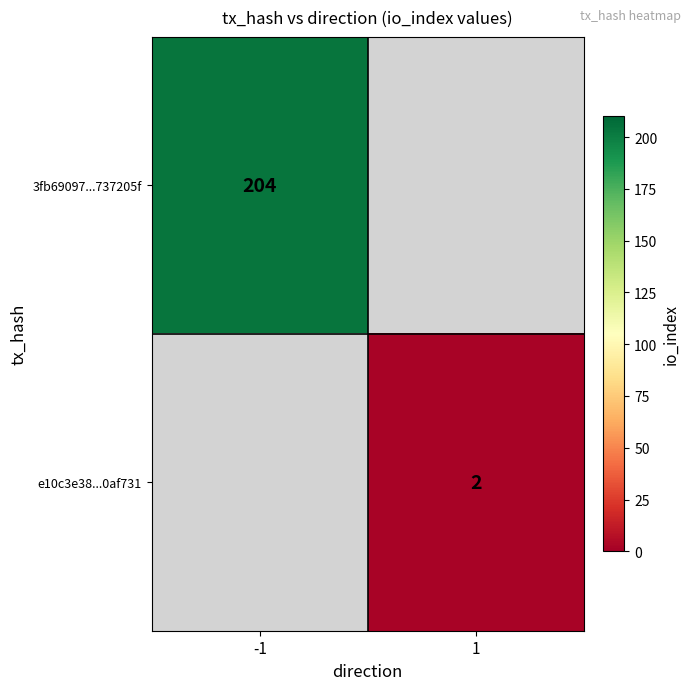

How many series are shown in this chart?

2